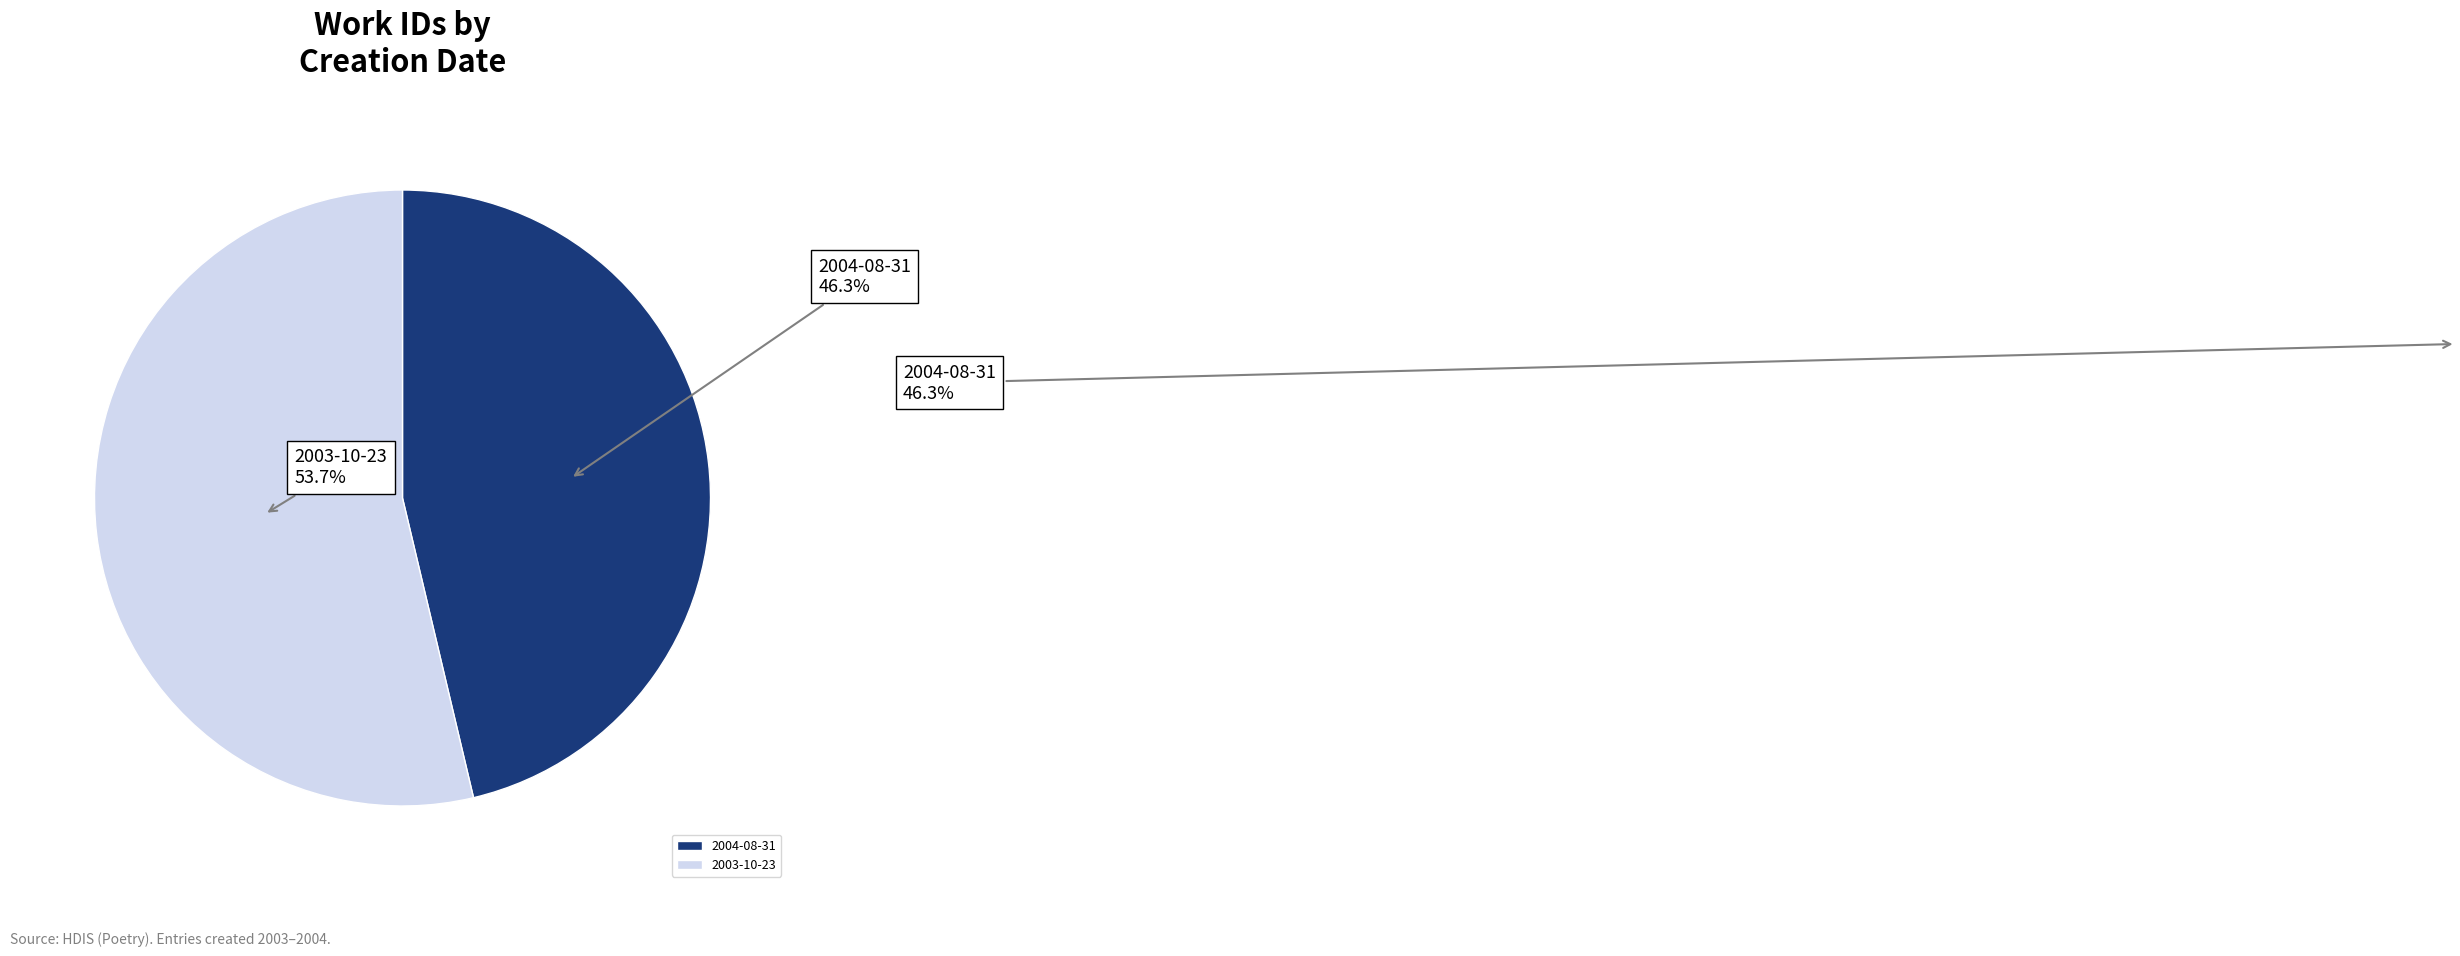

What is the ratio of the value at 2004-08-31 to the value at 2003-10-23?

0.9